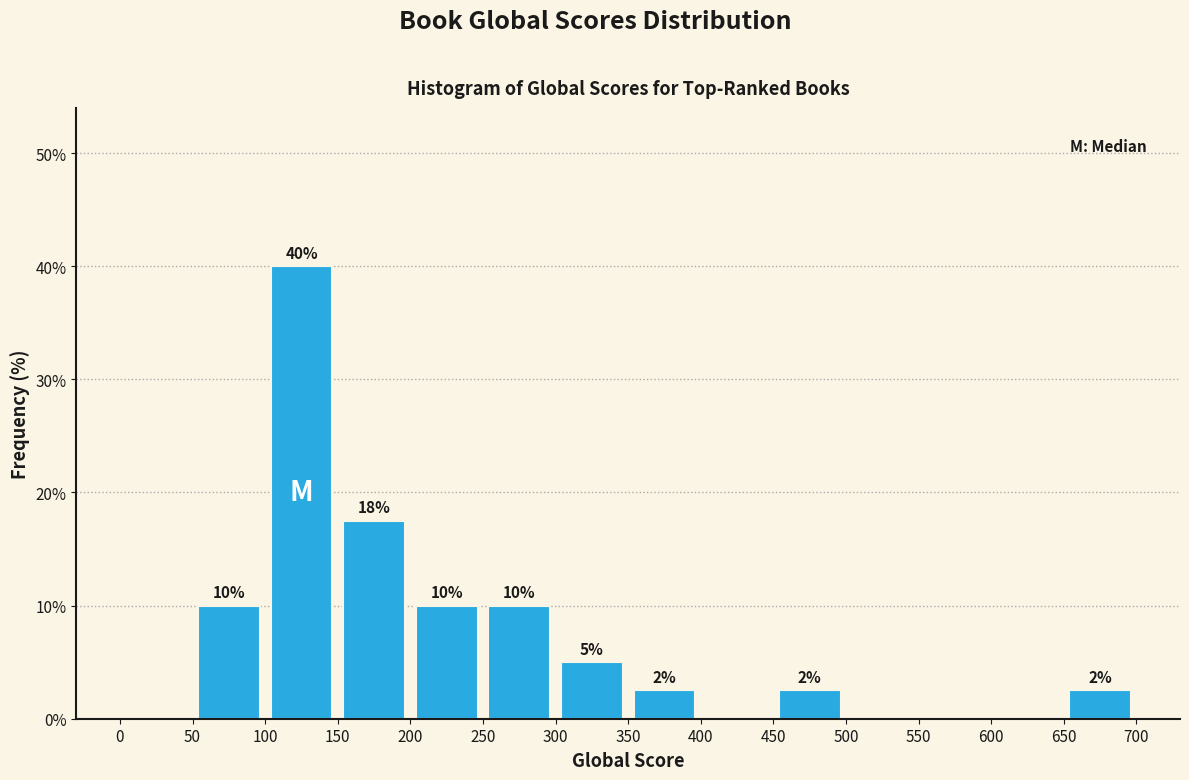

Which range on the x-axis has the tallest bar?

100 to 150